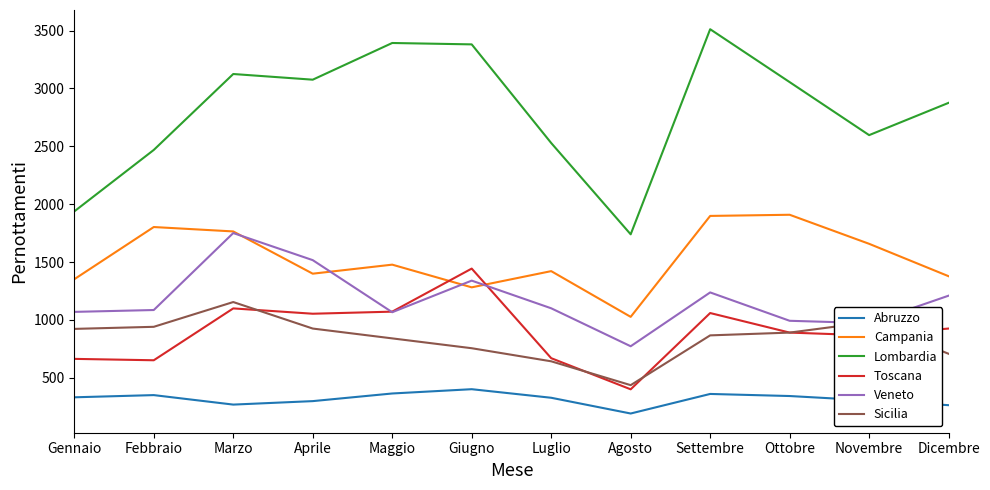

At how many categories does at least one series exceed 2102?

10